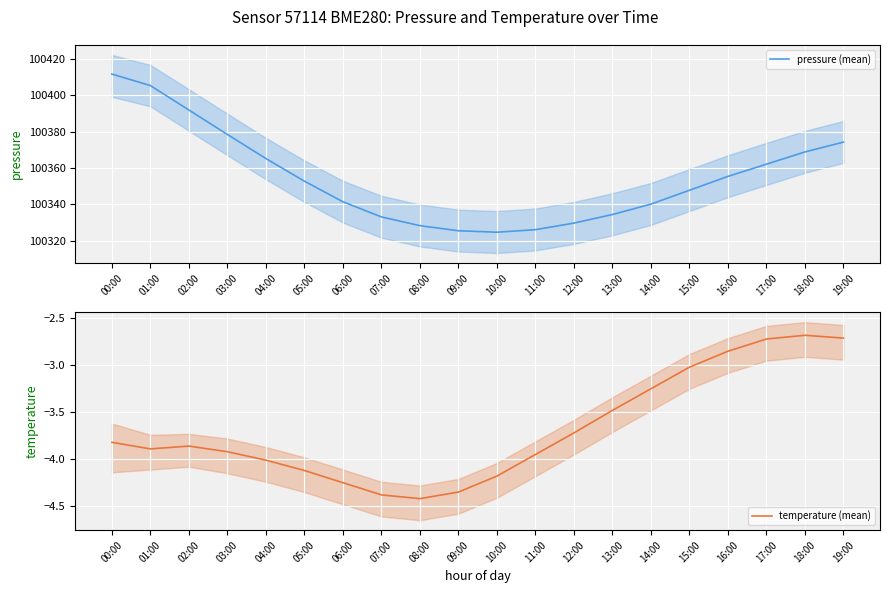

In temperature (mean), how many points are higher than both neighbors (excluding endpoints)?

2